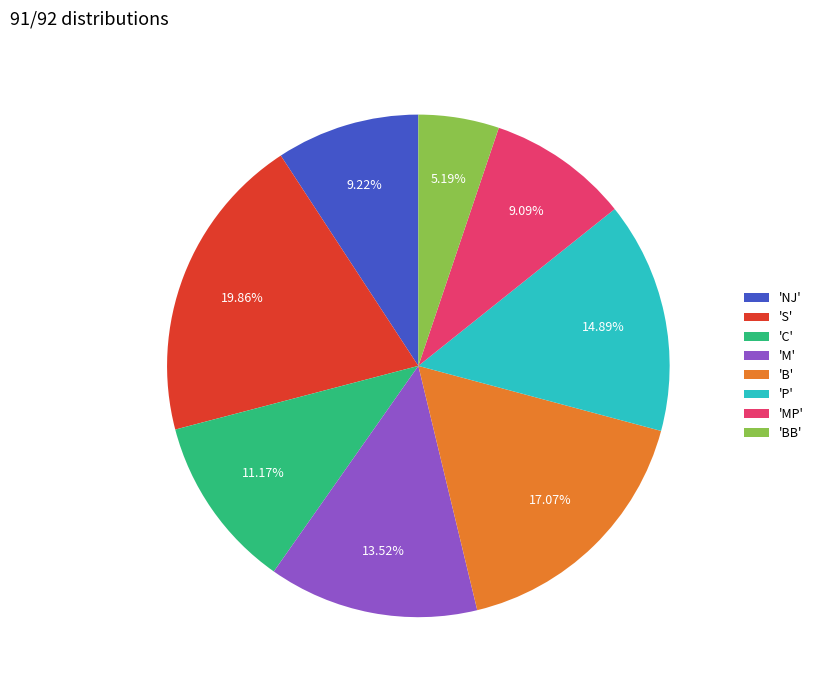

How many segments does this pie chart have?

8